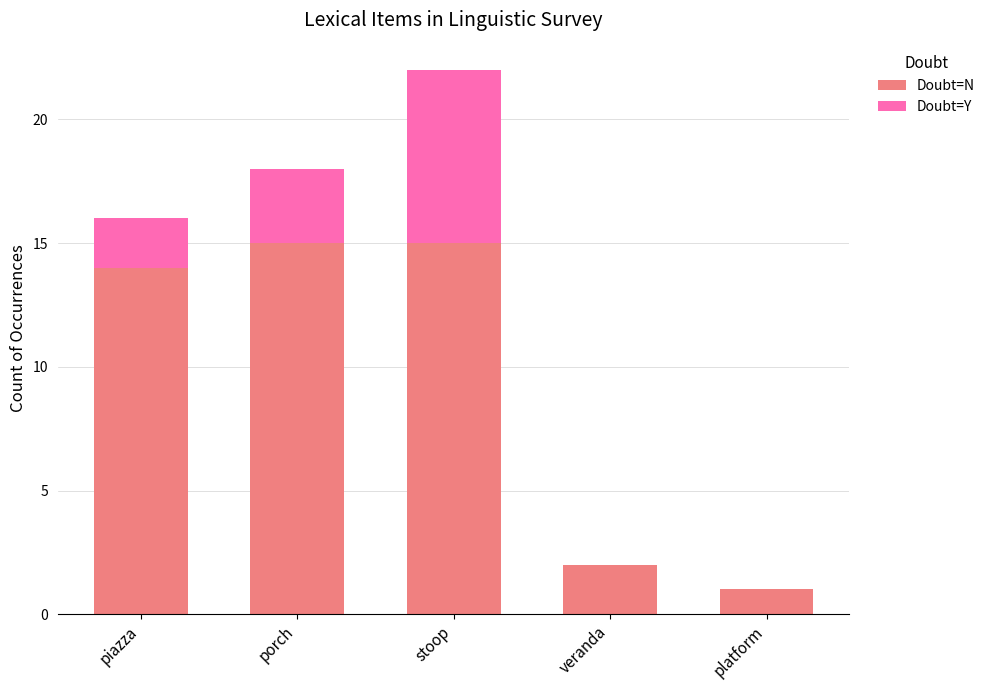

What is the total value across all series at stoop?

22